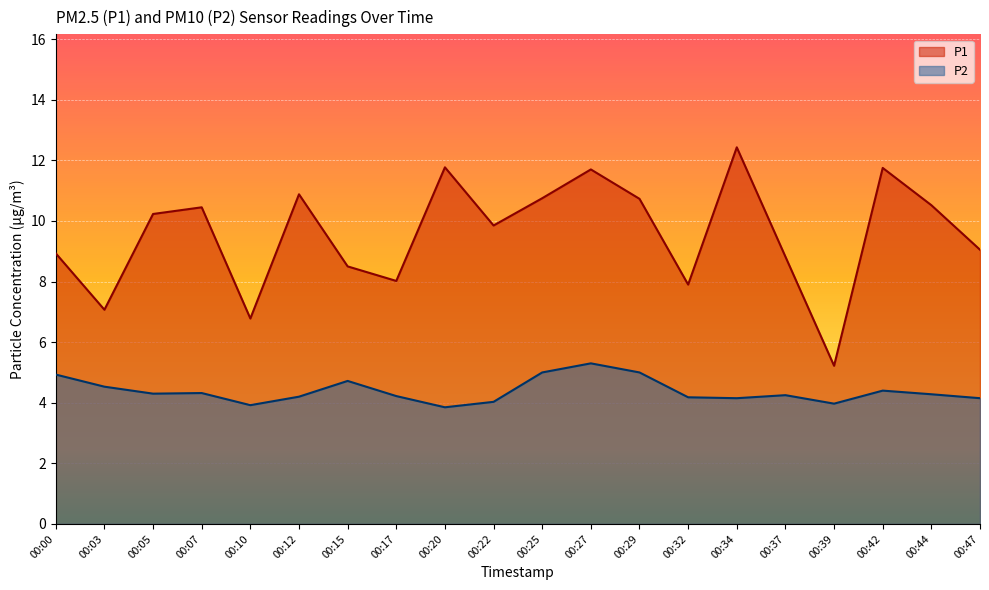

Rank the categories by P1 value from highest to lowest.

00:34, 00:20, 00:42, 00:27, 00:12, 00:25, 00:29, 00:44, 00:07, 00:05, 00:22, 00:47, 00:00, 00:37, 00:15, 00:17, 00:32, 00:03, 00:10, 00:39